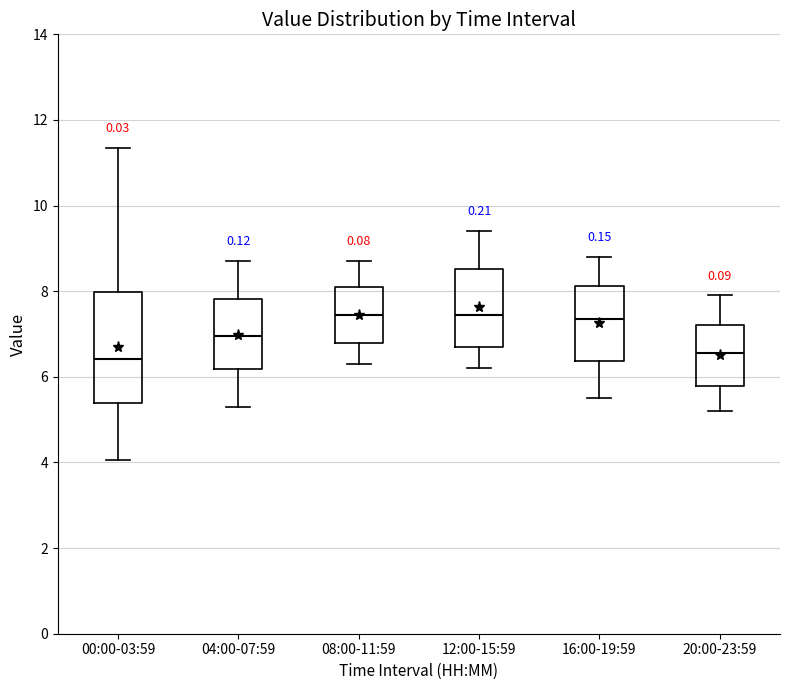

Which box is the tallest, from its lower edge to its upper edge?

00:00-03:59